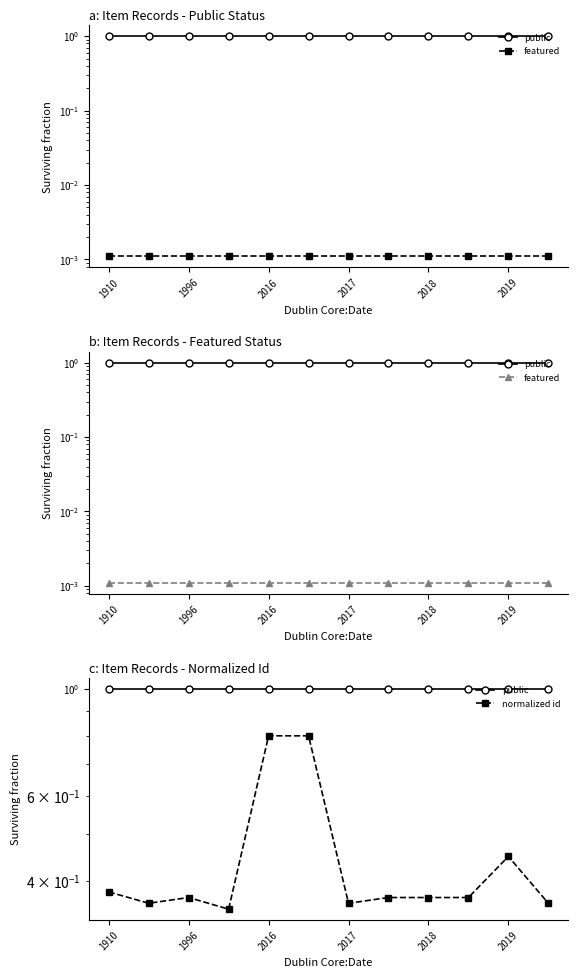

Is the value of normalized id at 9 greater than the value of public at 7?

No